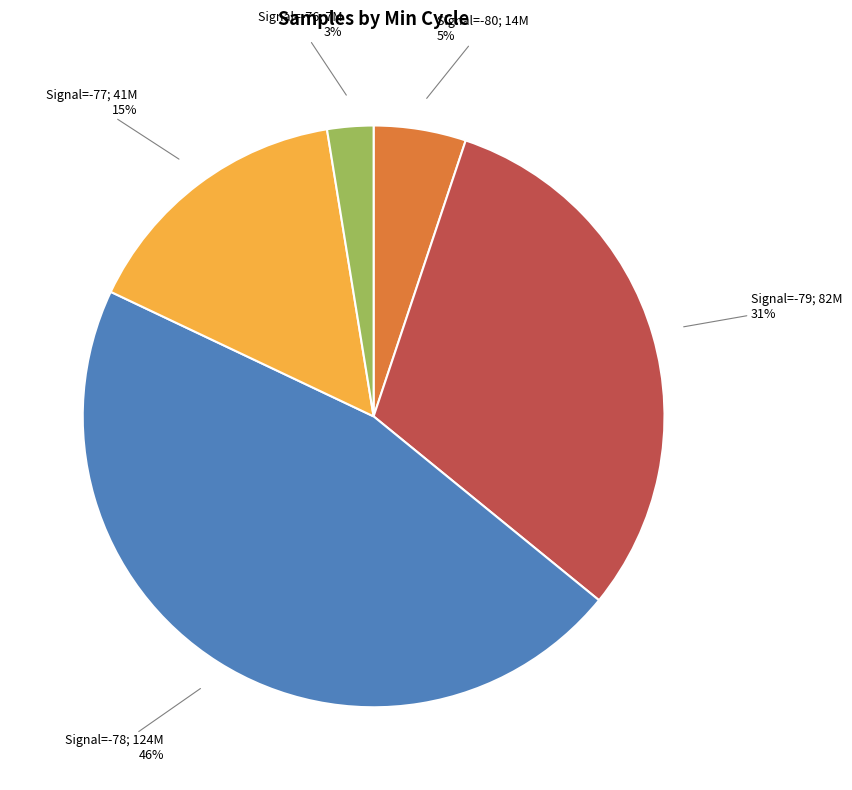

Does Signal=-77; 41M 15% account for over 50% of the chart?

No